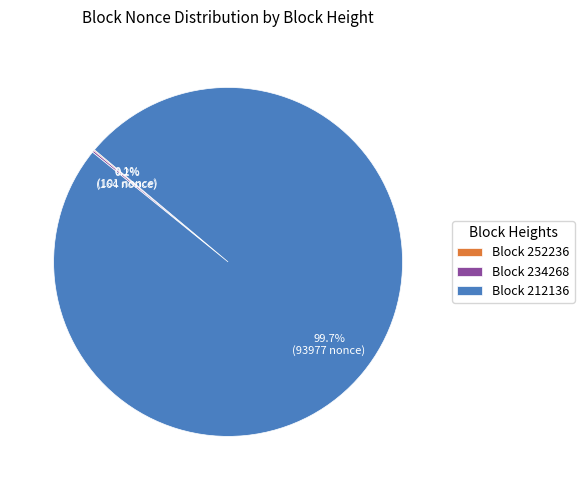

Which category accounts for the majority?

Block 212136